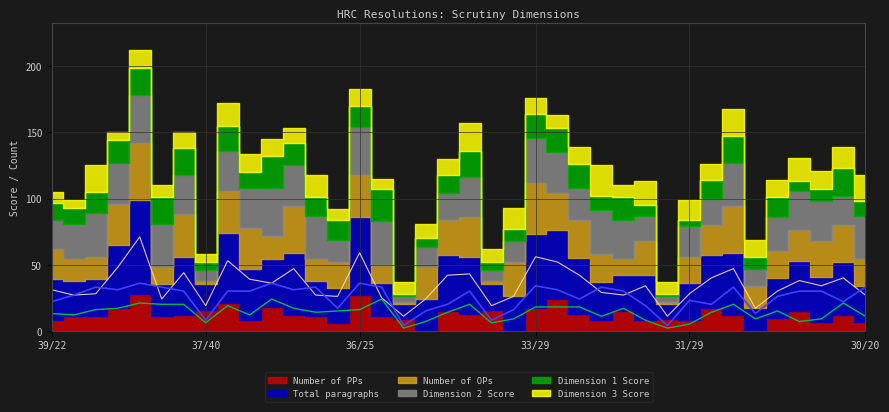

The Dimension 1 Score series shows 24 at 36/31. True or false?

True